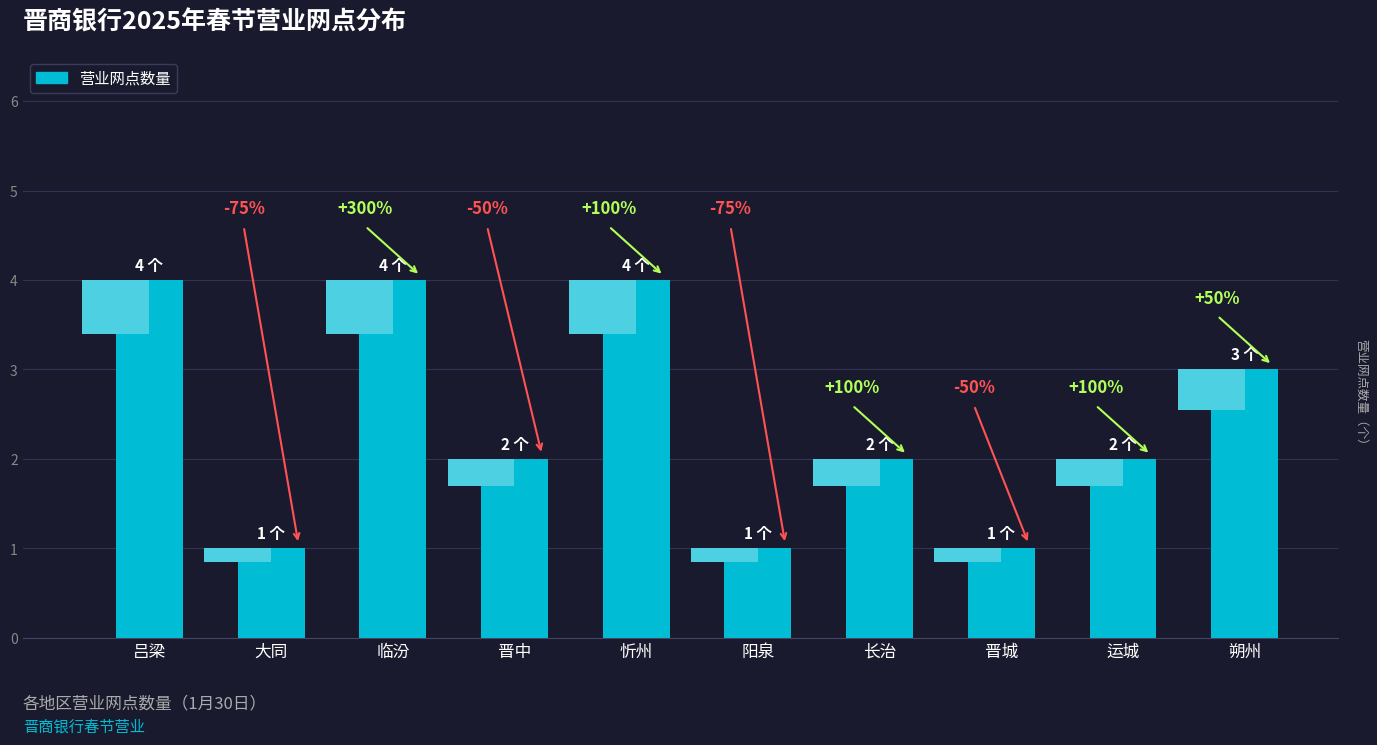

What is the minimum value shown in the chart?

1